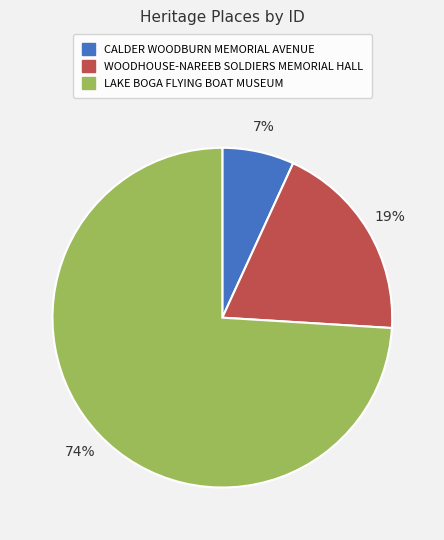

Which slice is the largest?

LAKE BOGA FLYING BOAT MUSEUM